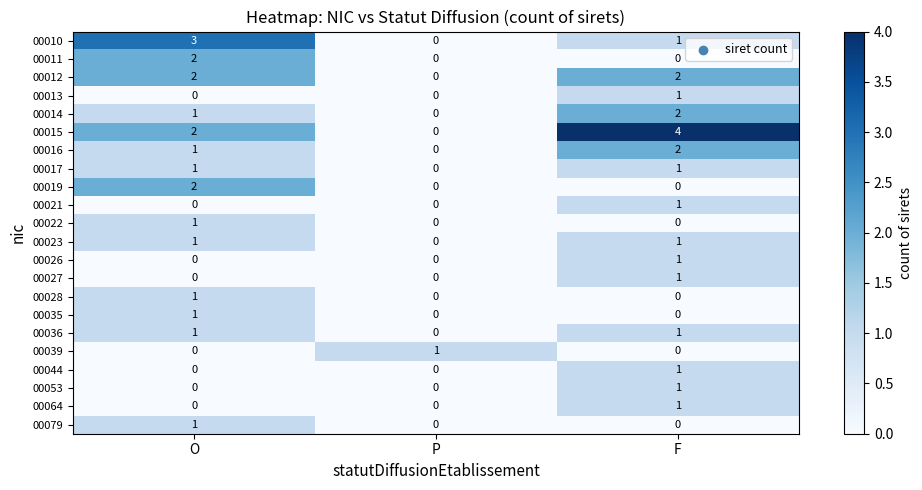

The value of 00021 at F is 1. True or false?

True